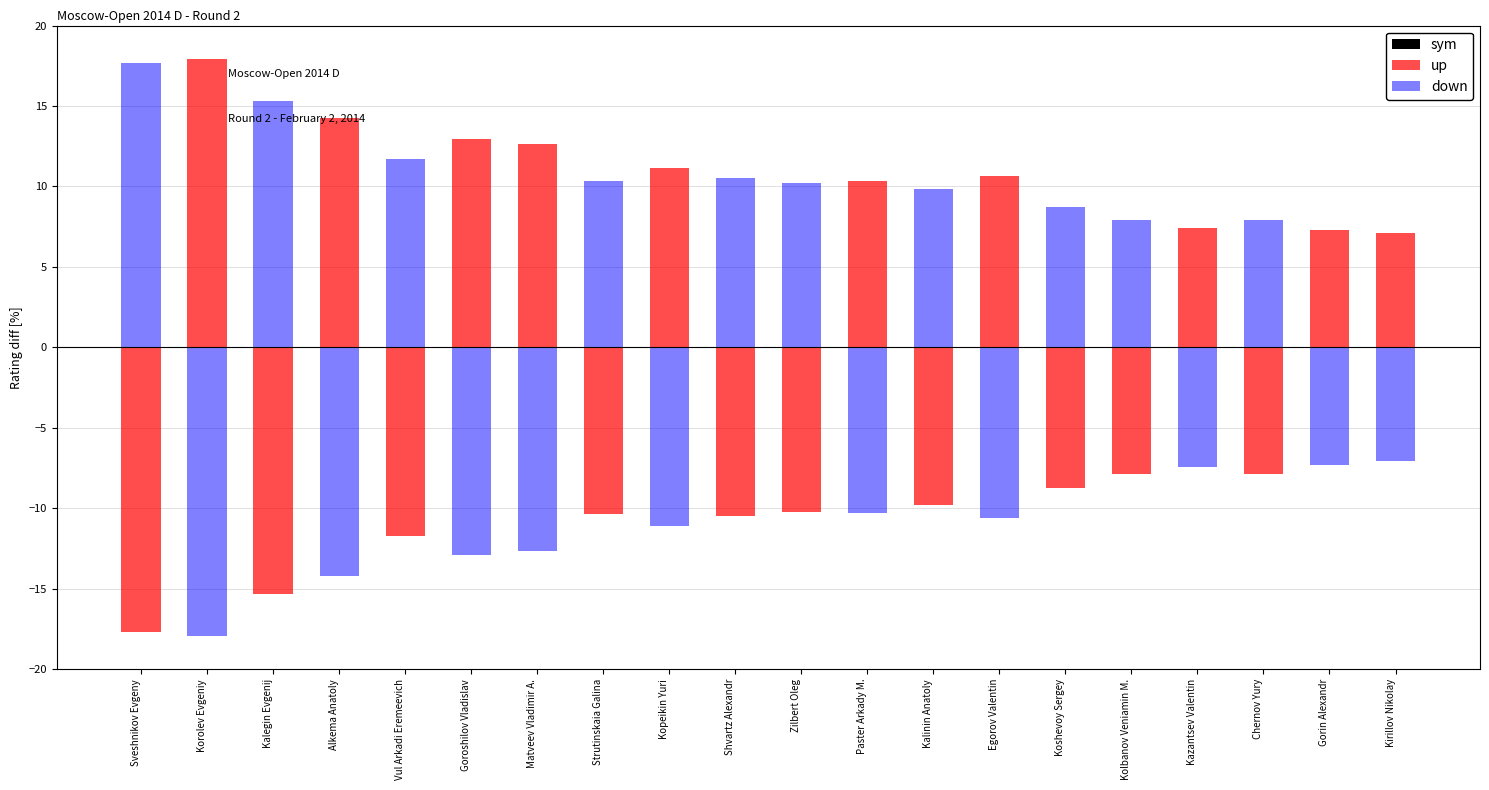

Which category has the highest value across all series?

Korolev Evgeniy